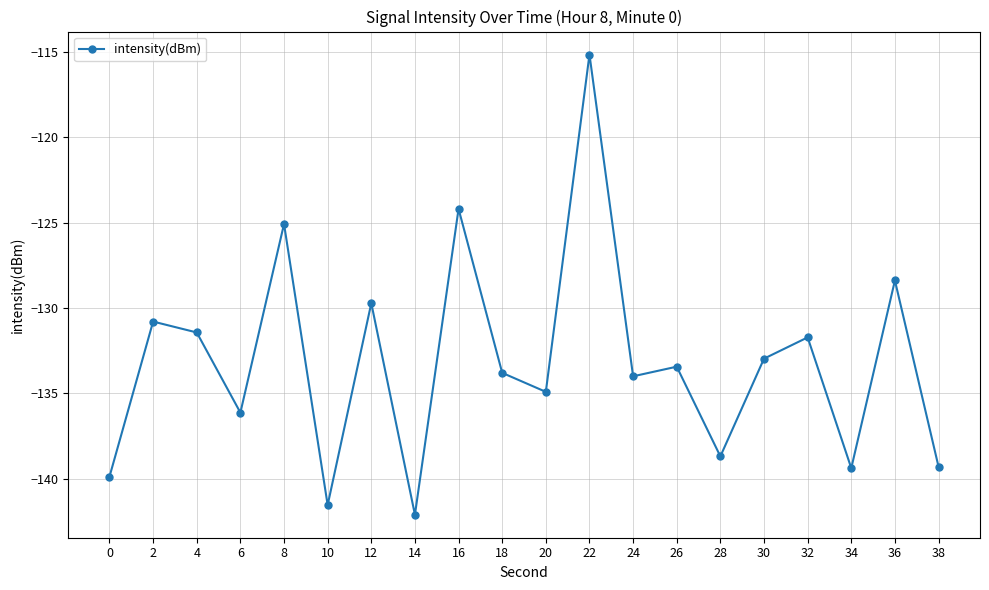

What is the value of the 19th point from the left?

-128.4